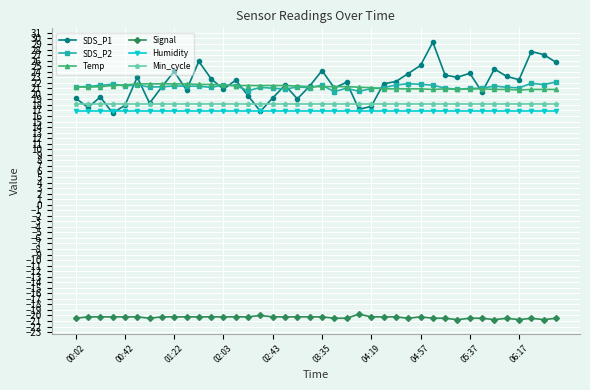

True or false: Temp and Min_cycle cross at least once.

False